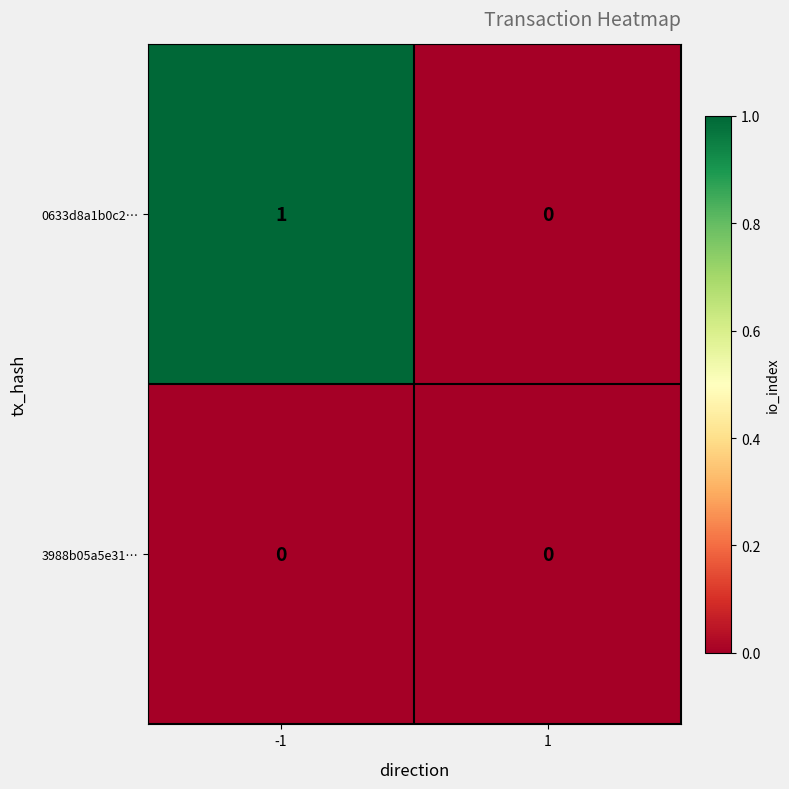

Reading left to right, what are all the values shown in this chart?

0633d8a1b0c2…: -1=1	1=0
3988b05a5e31…: -1=0	1=0